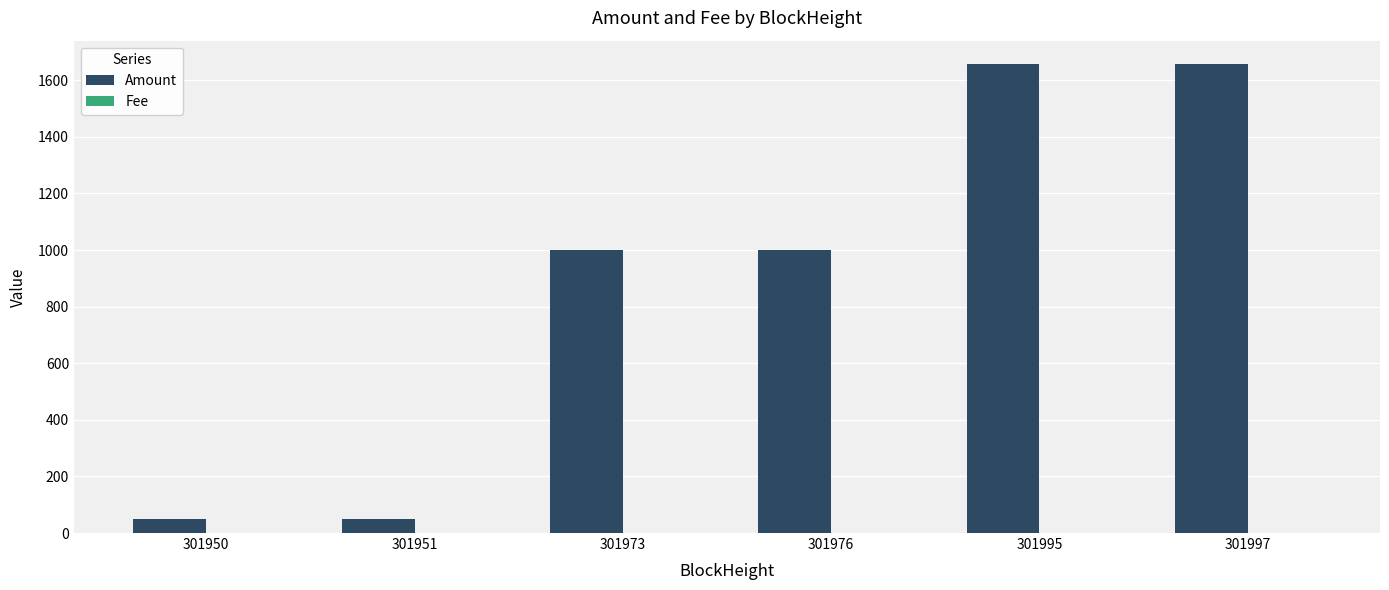

Is it true that Amount equals 1000.0 at 301973?

True